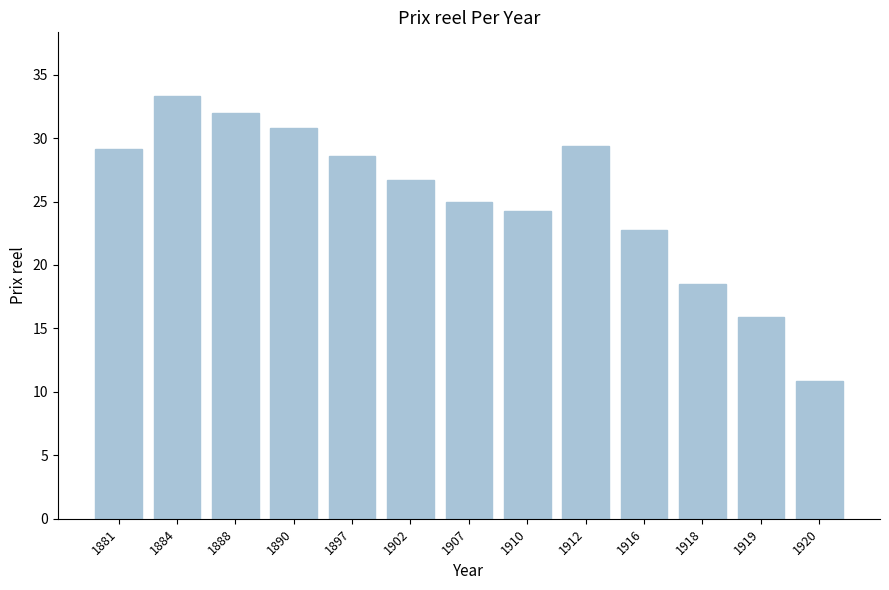

Are the bars horizontal?

No